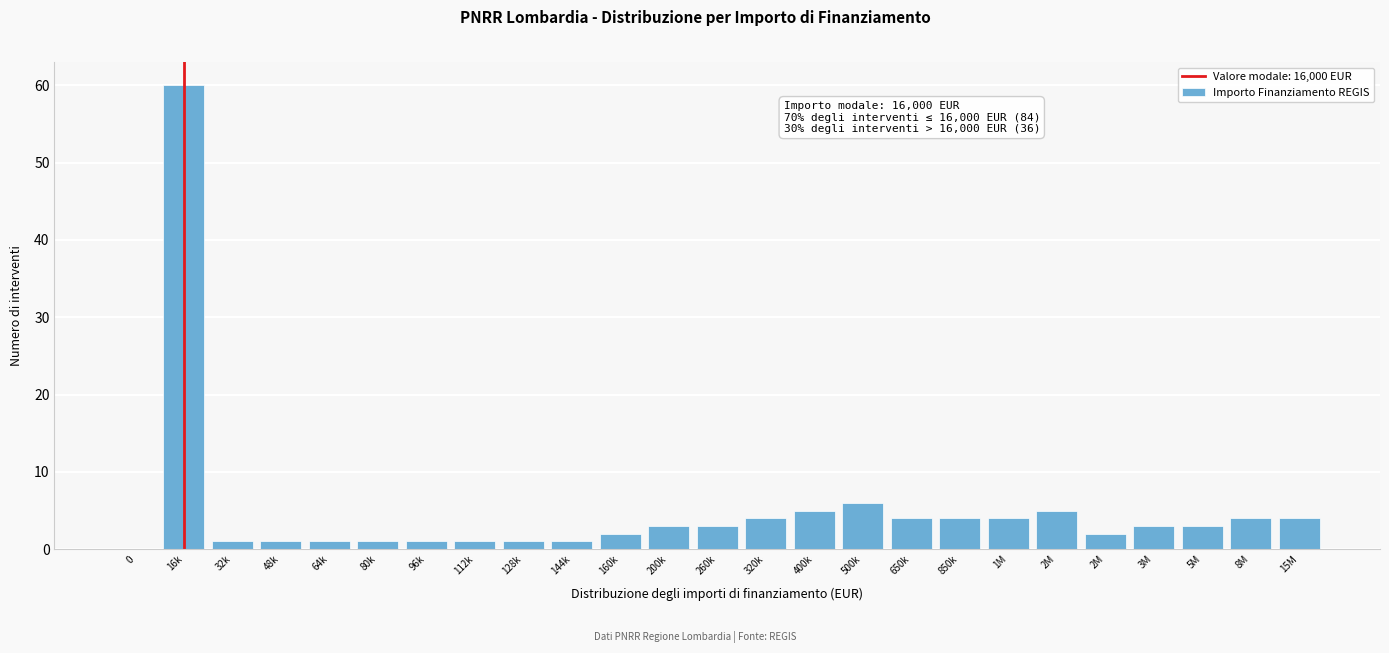

Are the bars horizontal?

No